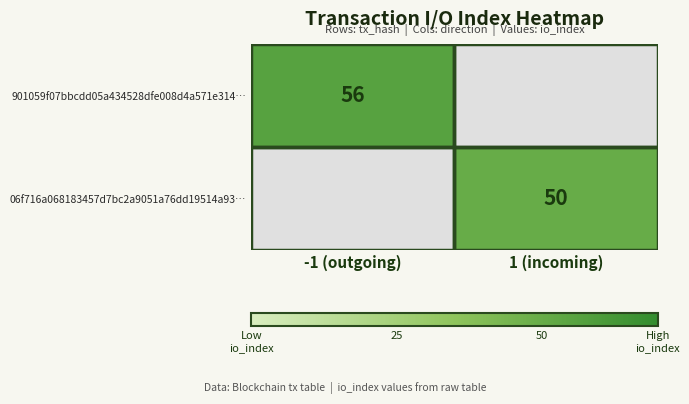

Is it true that 901059f07bbcdd05a434528dfe008d4a571e314… equals 90 at -1 (outgoing)?

False